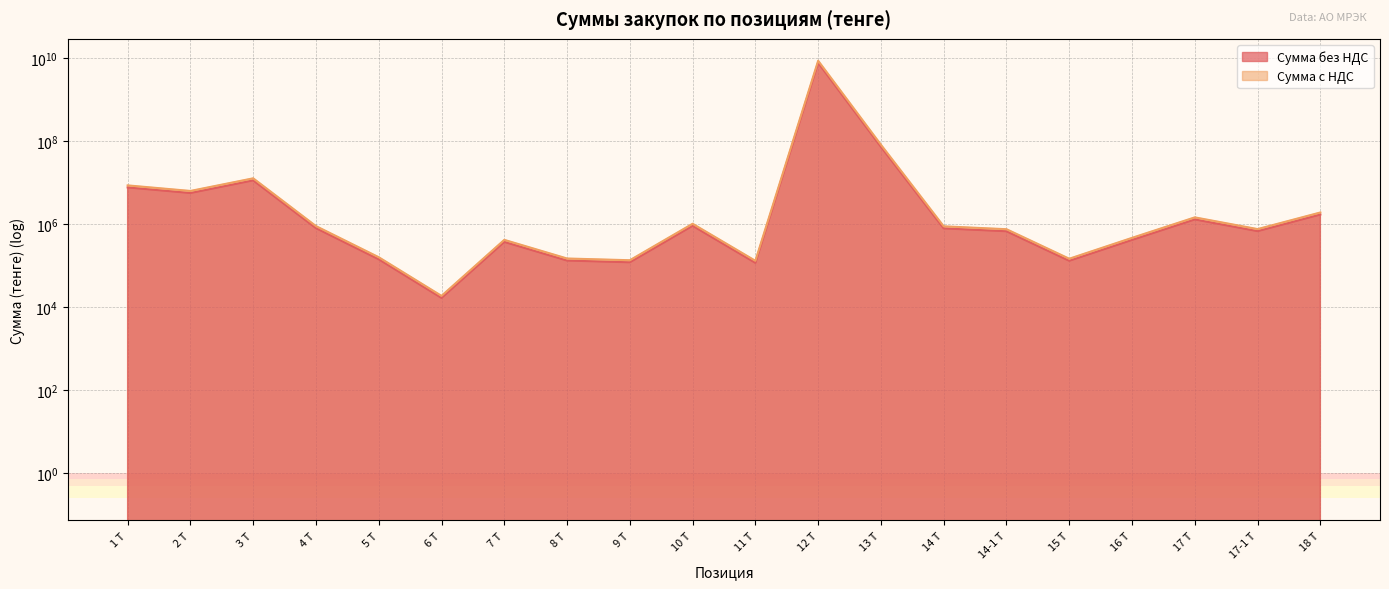

Which series has the largest total across all categories?

Сумма с НДС